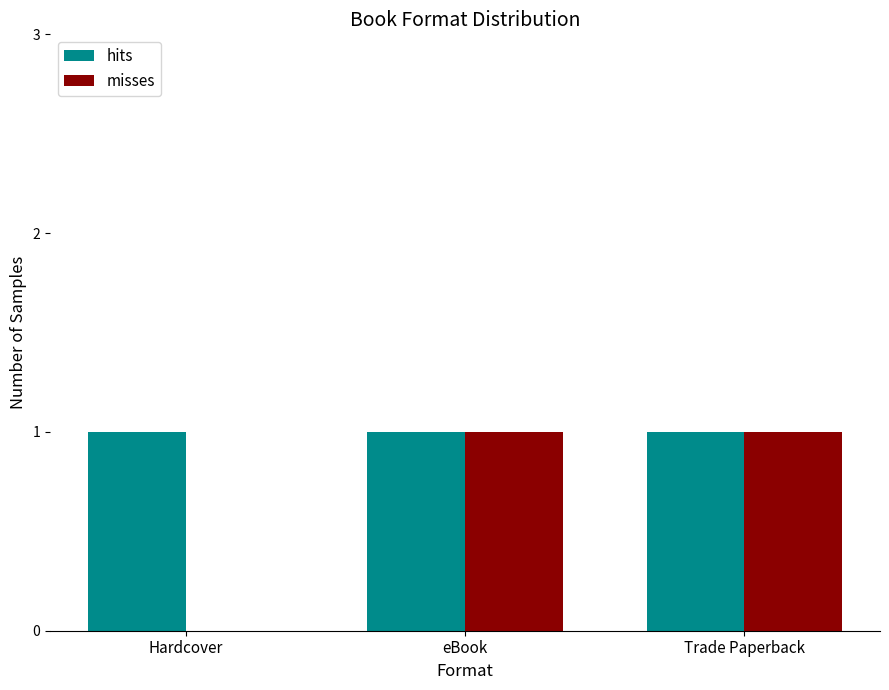

True or false: hits has a value of 2 at eBook.

False